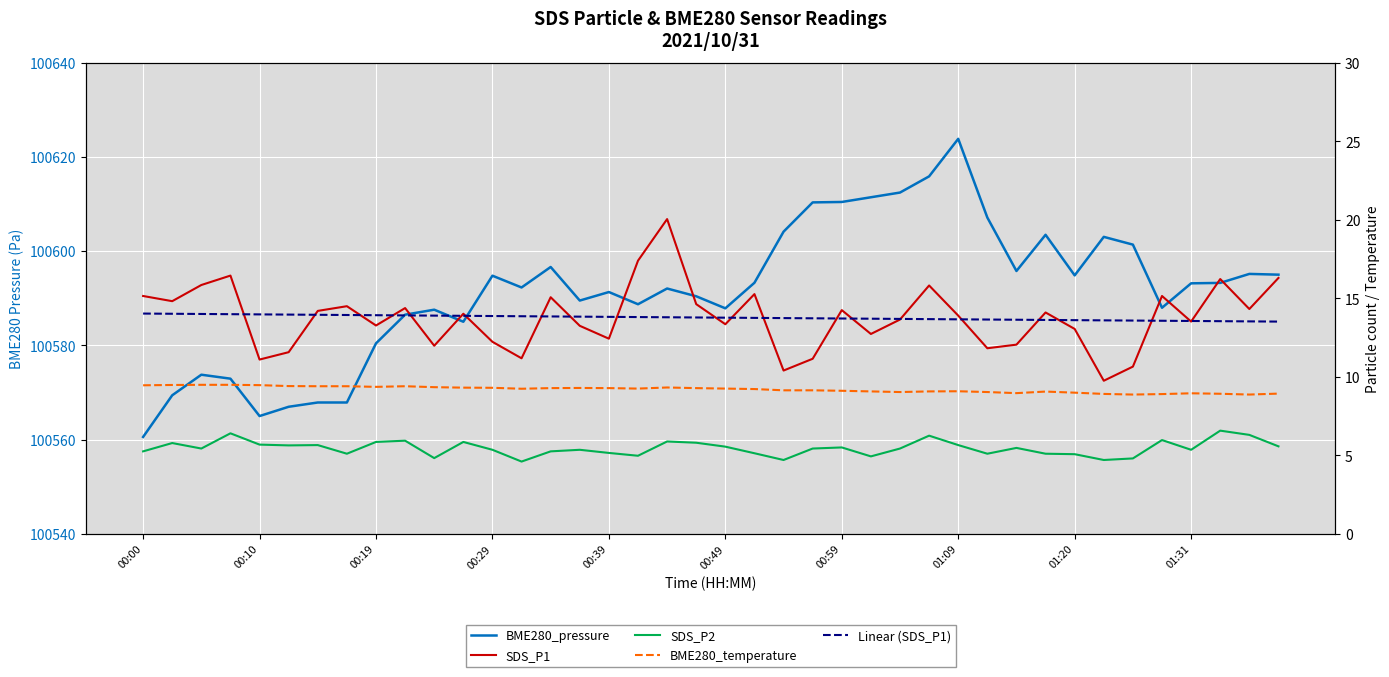

What are all the series names shown in the legend?

BME280_pressure, SDS_P1, SDS_P2, BME280_temperature, Linear (SDS_P1)